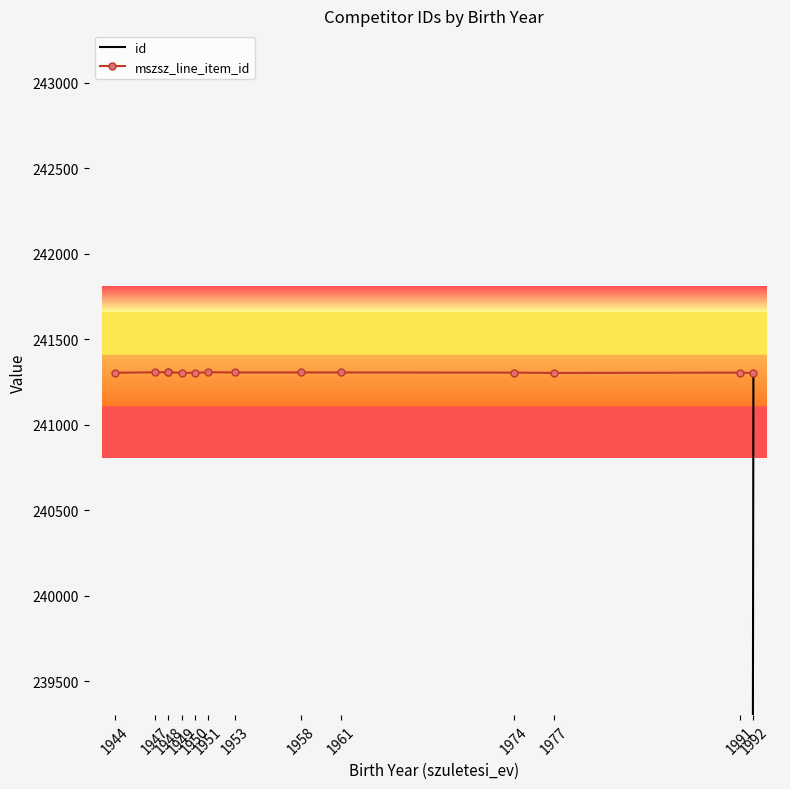

Which series has the widest spread of values?

id